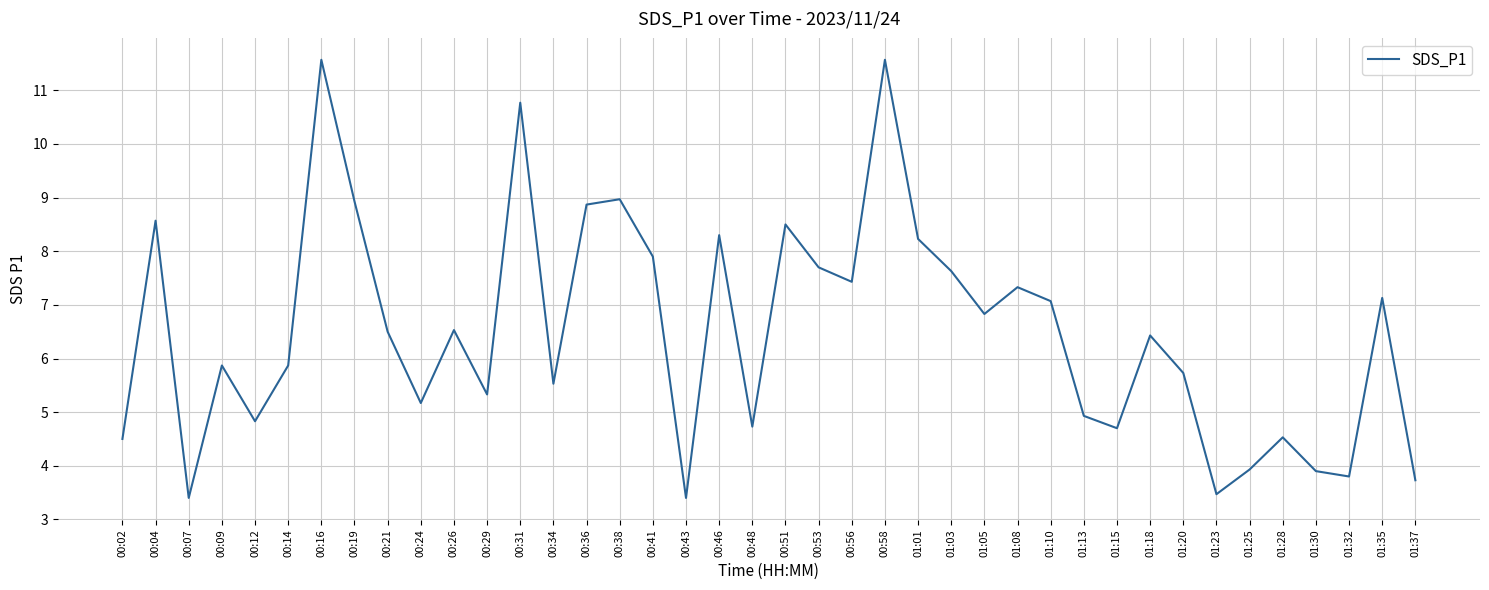

Reading left to right, what are all the values shown in this chart?

4.5	8.6	3.4	5.9	4.8	5.9	11.6	8.9	6.5	5.2	6.5	5.3	10.8	5.5	8.9	9.0	7.9	3.4	8.3	4.7	8.5	7.7	7.4	11.6	8.2	7.6	6.8	7.3	7.1	4.9	4.7	6.4	5.7	3.5	3.9	4.5	3.9	3.8	7.1	3.7